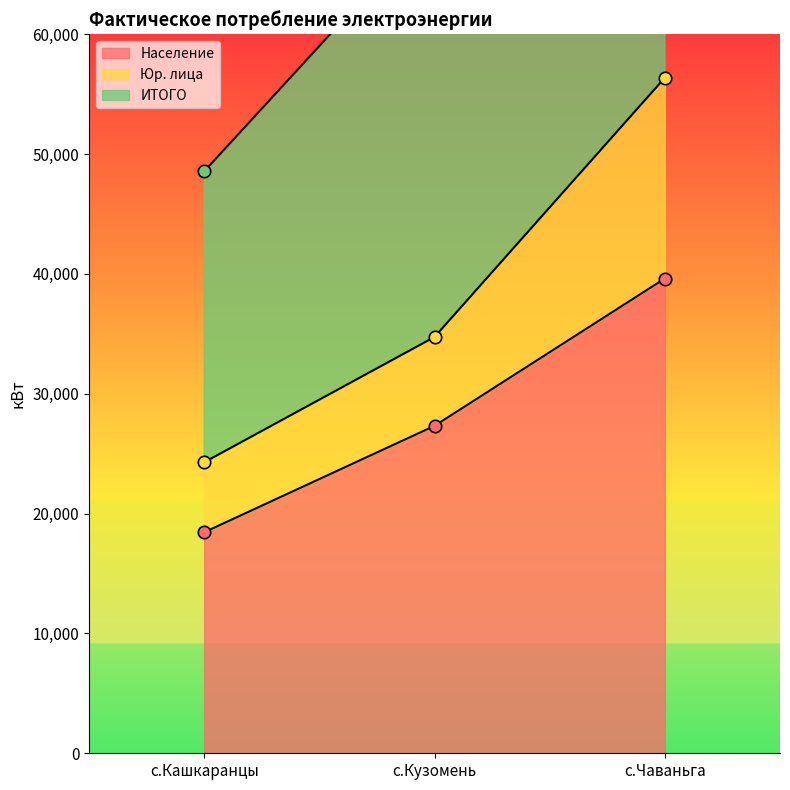

Which series reaches the minimum Y coordinate?

Население